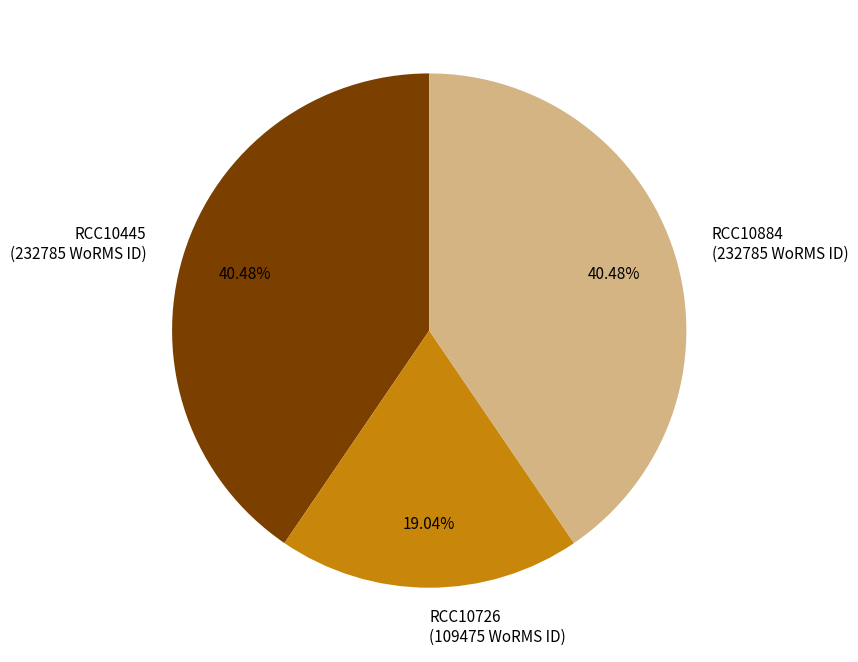

To the nearest percent, what is the difference between the largest and smallest slice percentages?

21%